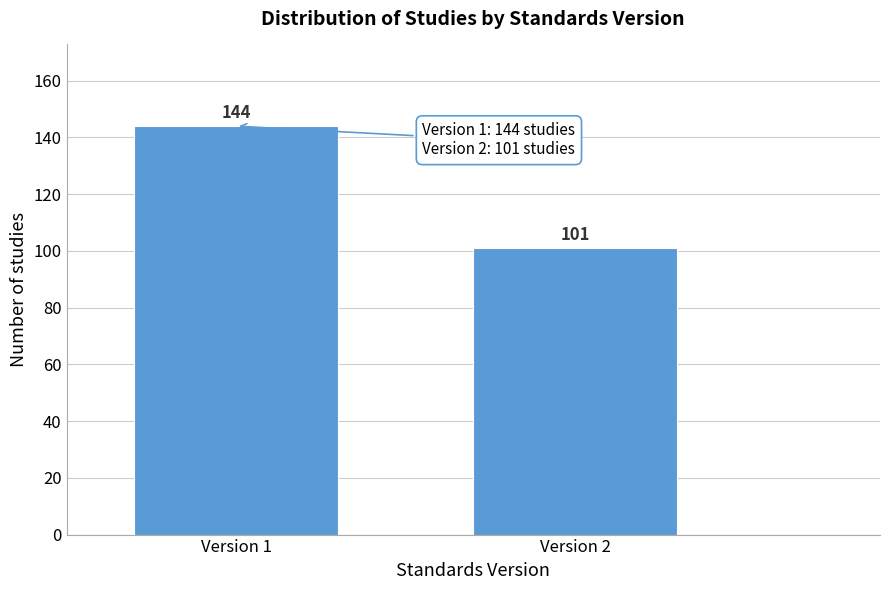

Reading left to right, what are all the values shown in this chart?

144	101